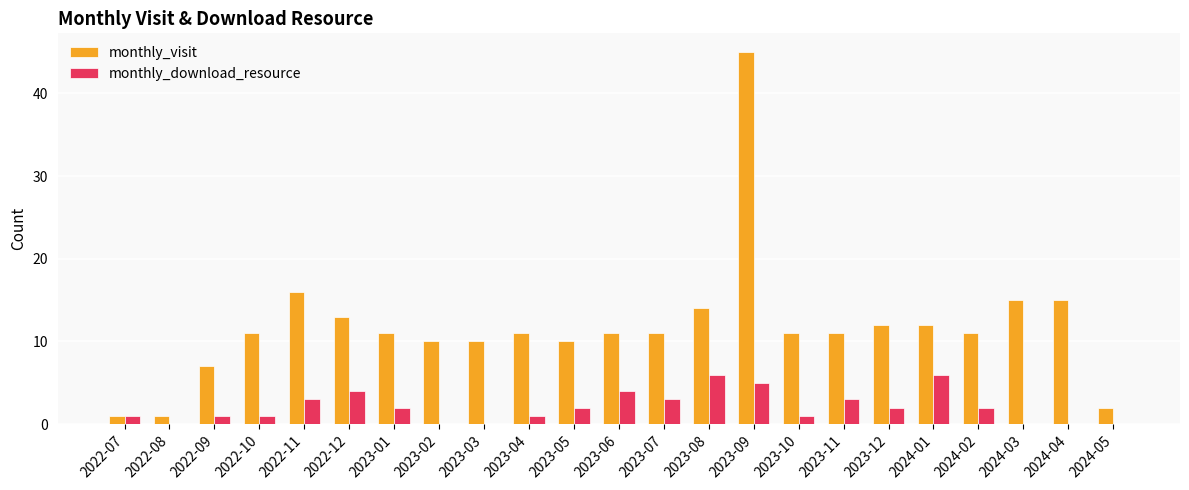

At which category is the sum across all series the highest?

2023-09